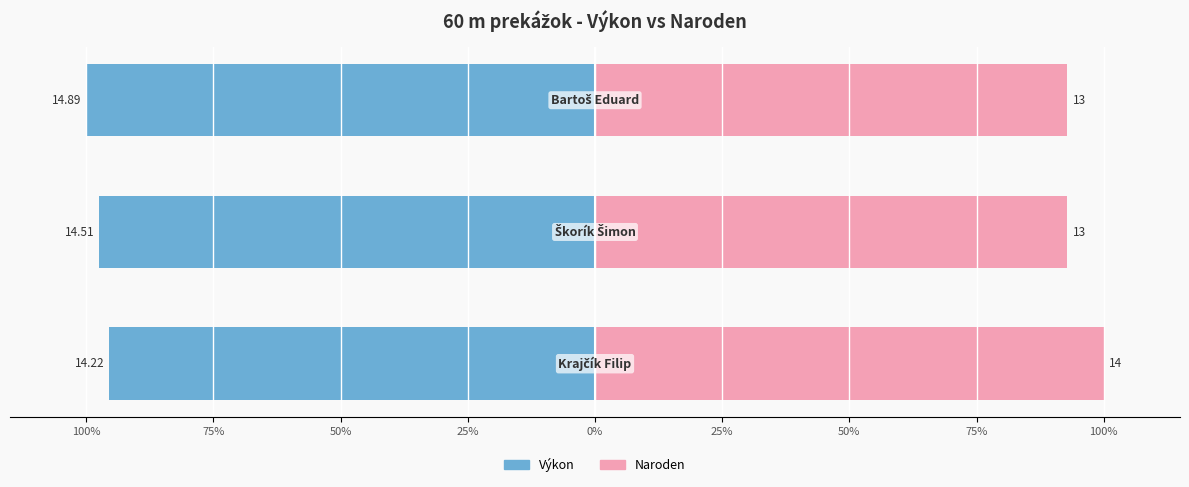

How many bars are there in total?

6